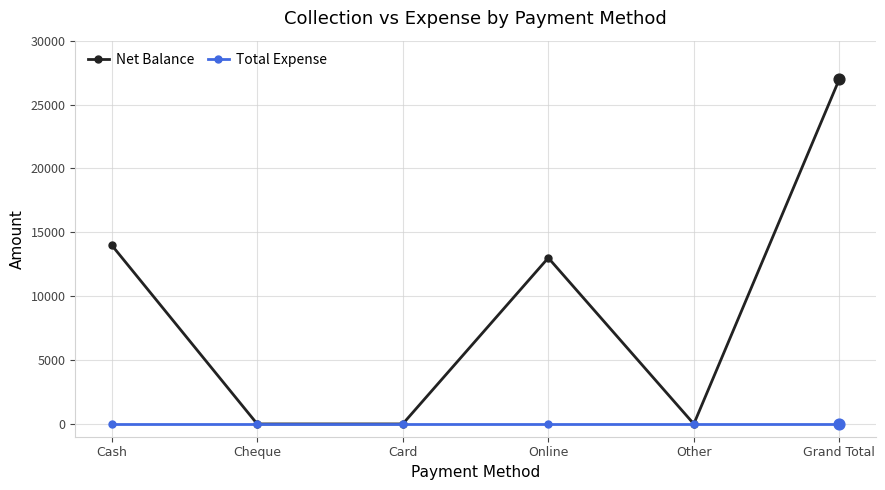

What is the spread (max minus min) of values at Cash?

14000